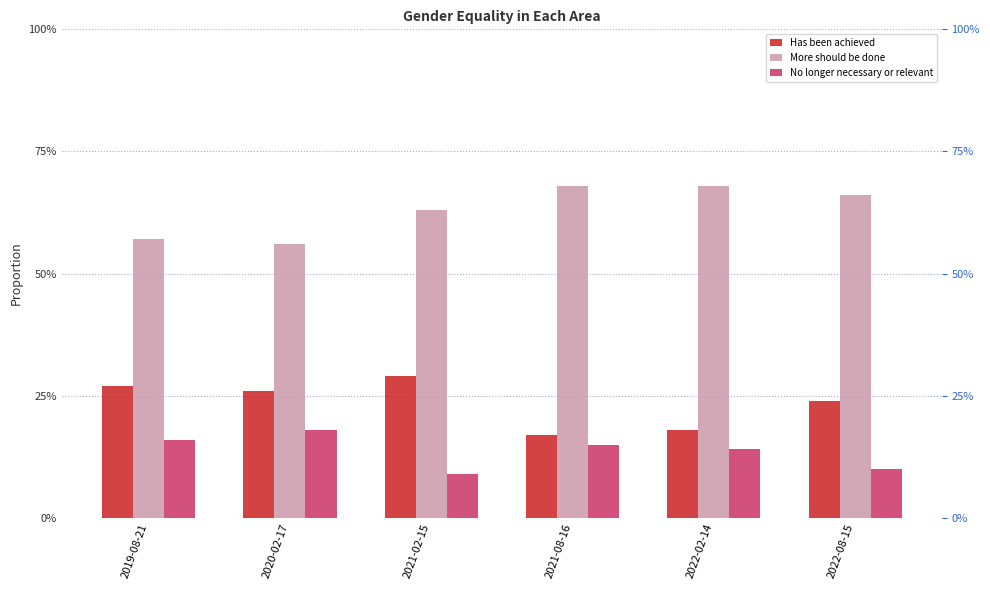

Rank the series by their average value, from lowest to highest.

No longer necessary or relevant, Has been achieved, More should be done